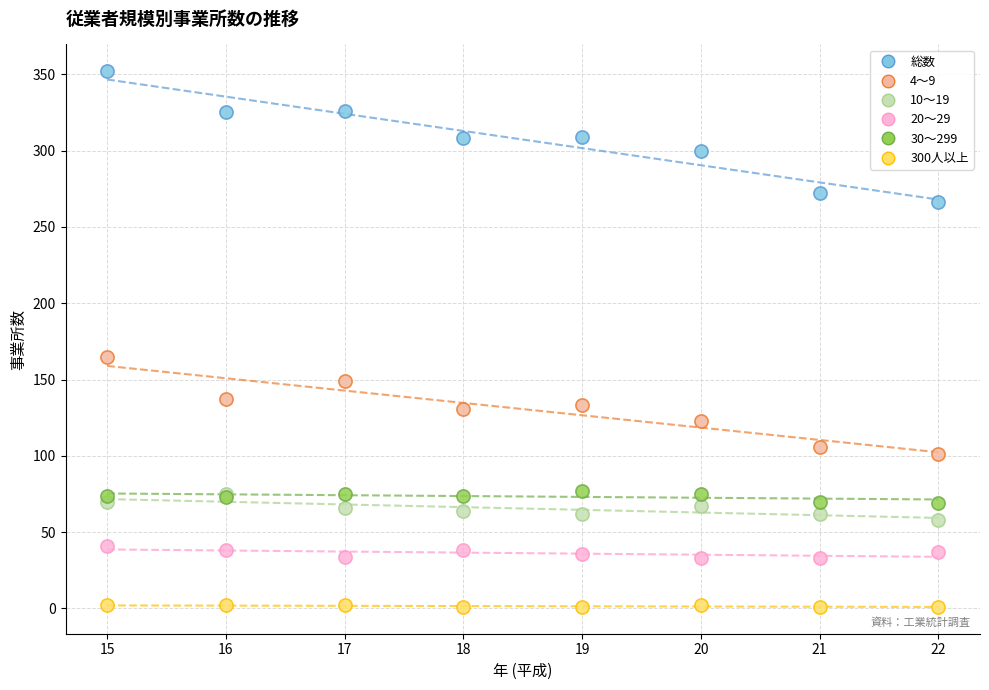

What are all the series names shown in the legend?

総数, 4～9, 10～19, 20～29, 30～299, 300人以上